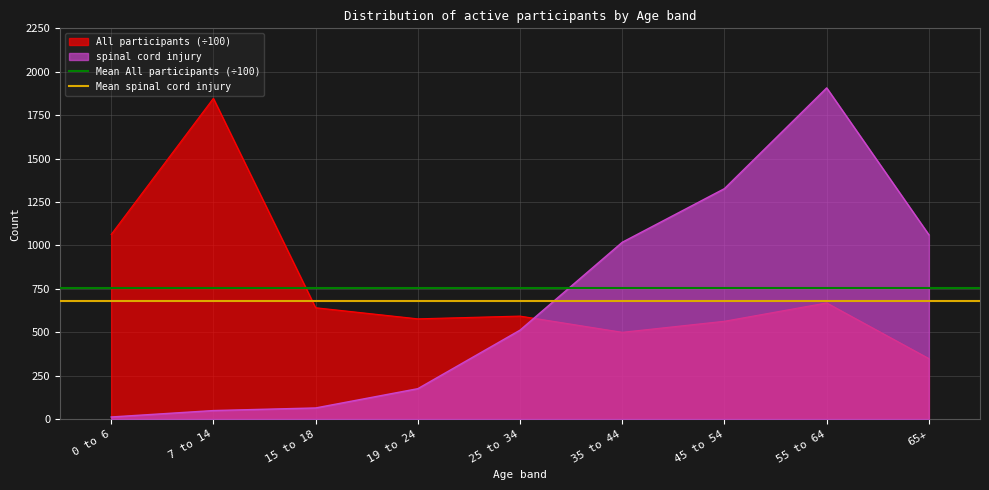

What is the maximum value for spinal cord injury?

1907.0